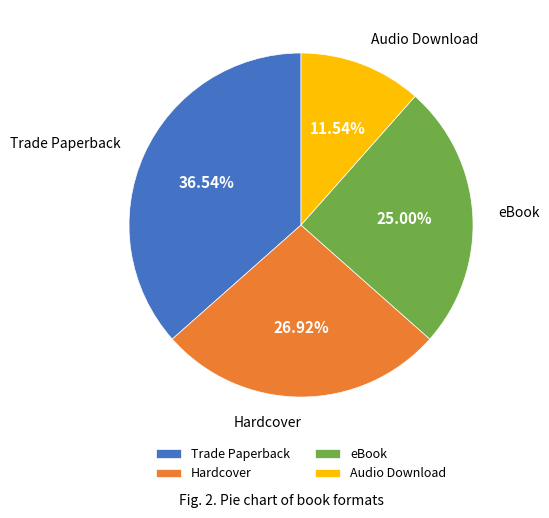

True or false: Hardcover accounts for 34% of the total.

False